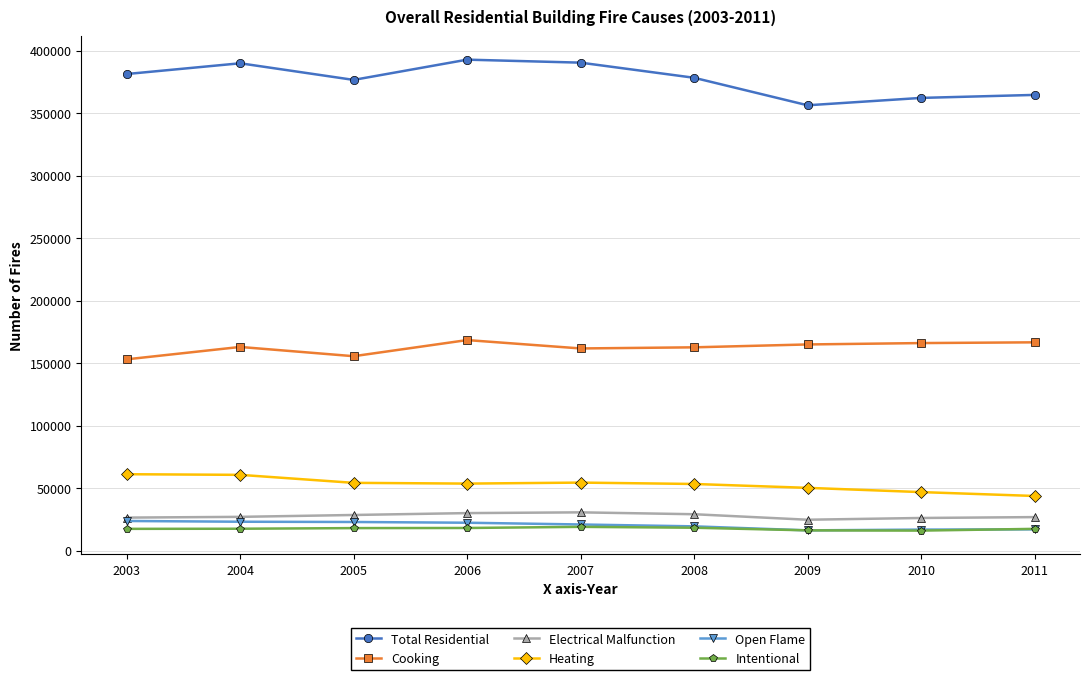

True or false: Total Residential and Open Flame intersect in this chart.

False